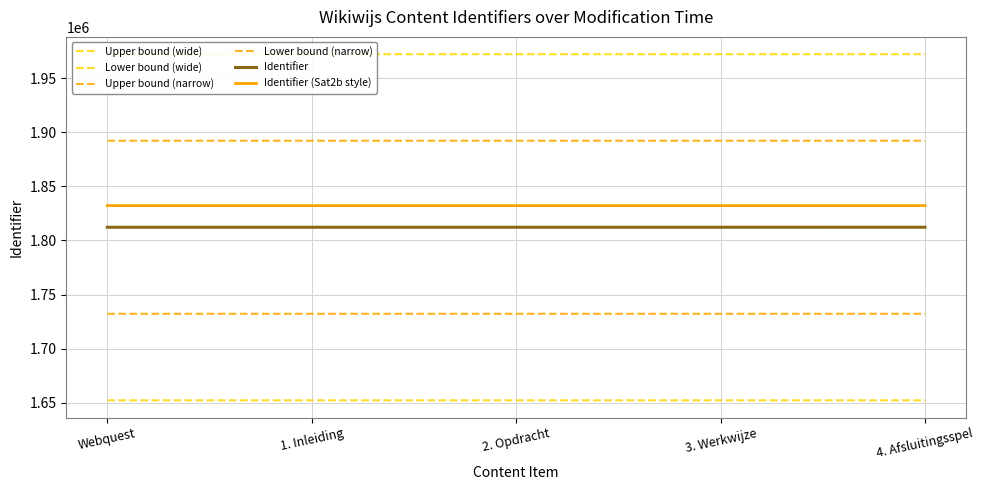

Between Webquest and 3. Werkwijze, which series saw the biggest shift?

Upper bound (wide)